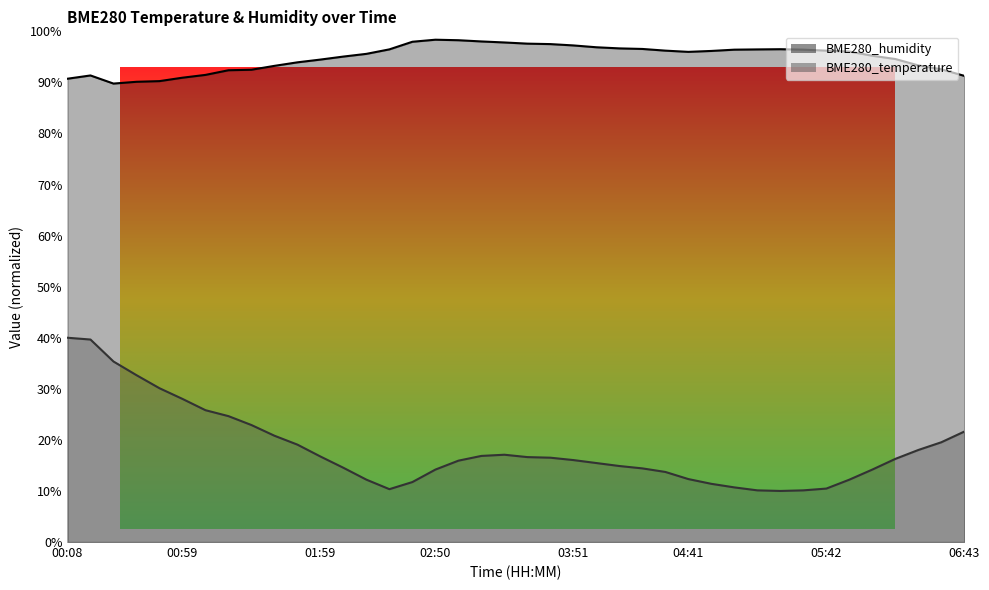

The value of BME280_temperature at 06:02 is 9.9. True or false?

False